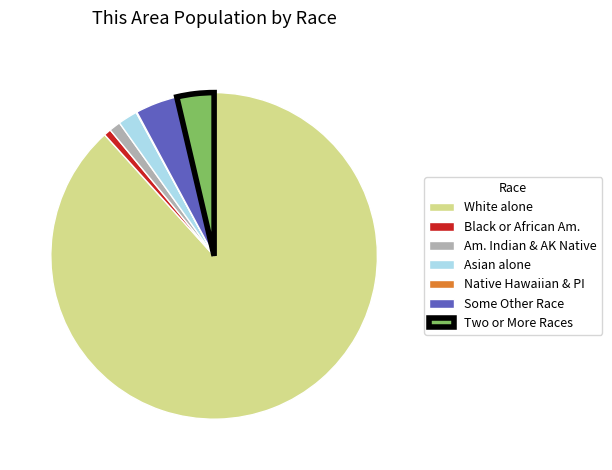

What is the ratio of the value at White alone to the value at Black or African Am.?

123.7